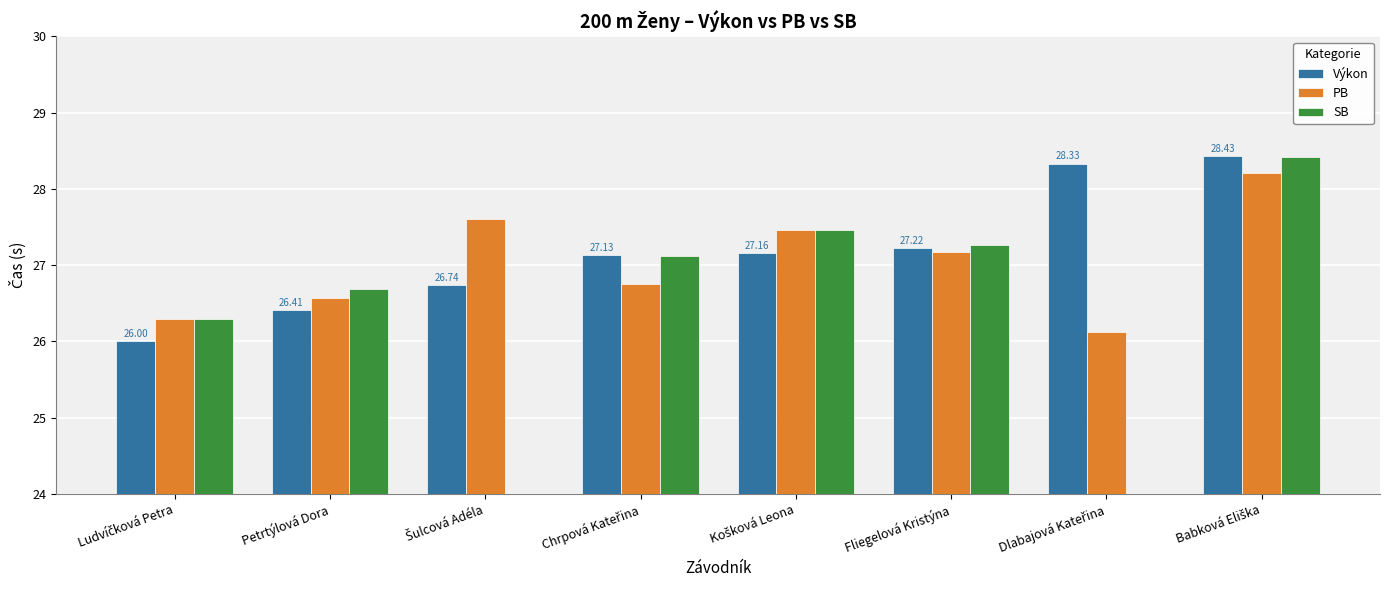

List the series in order of their overall mean, highest first.

Výkon, PB, SB